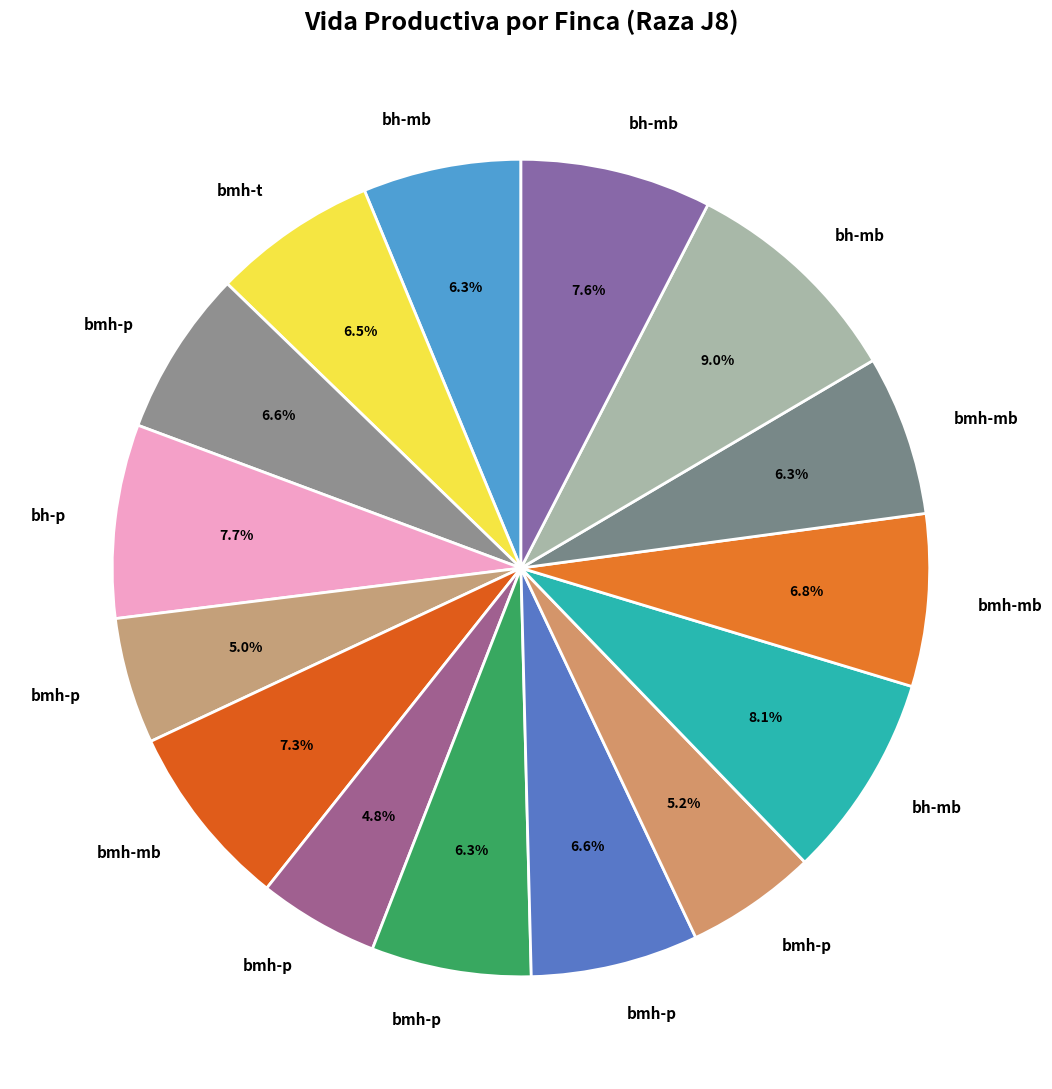

Count the number of slices in the pie.

15